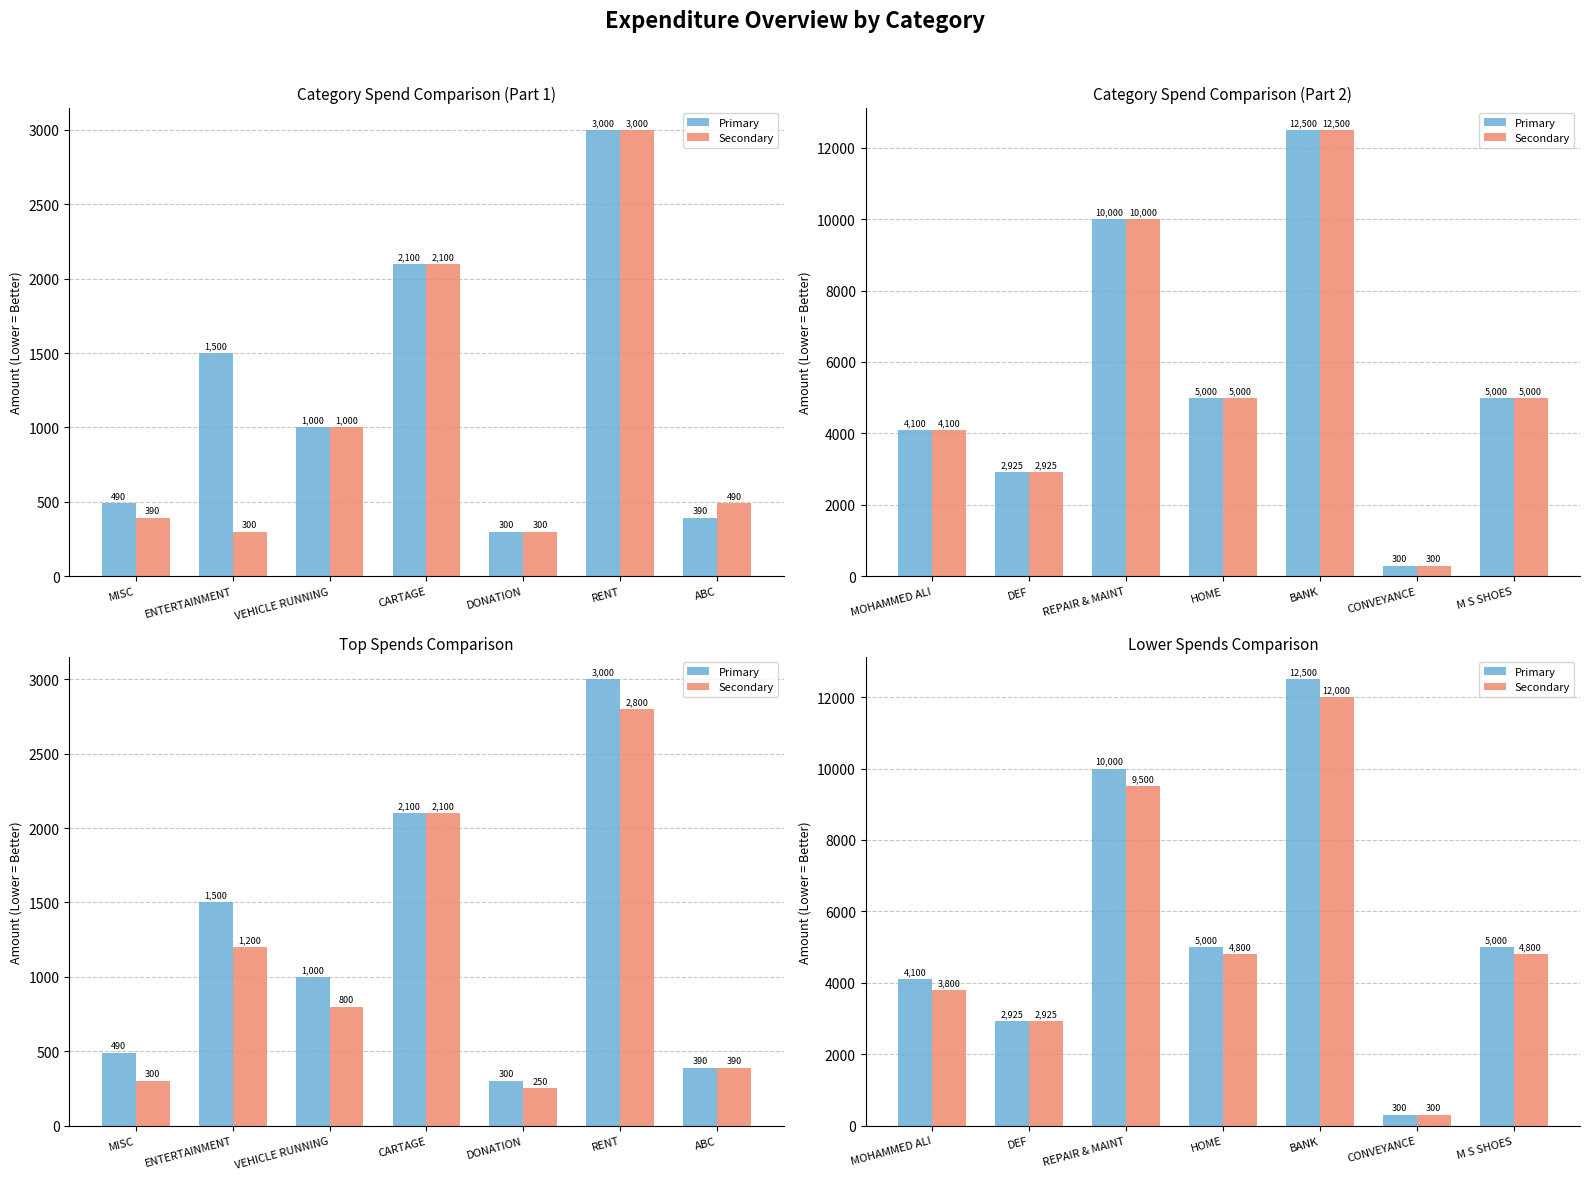

How many bars are there in each group?

2